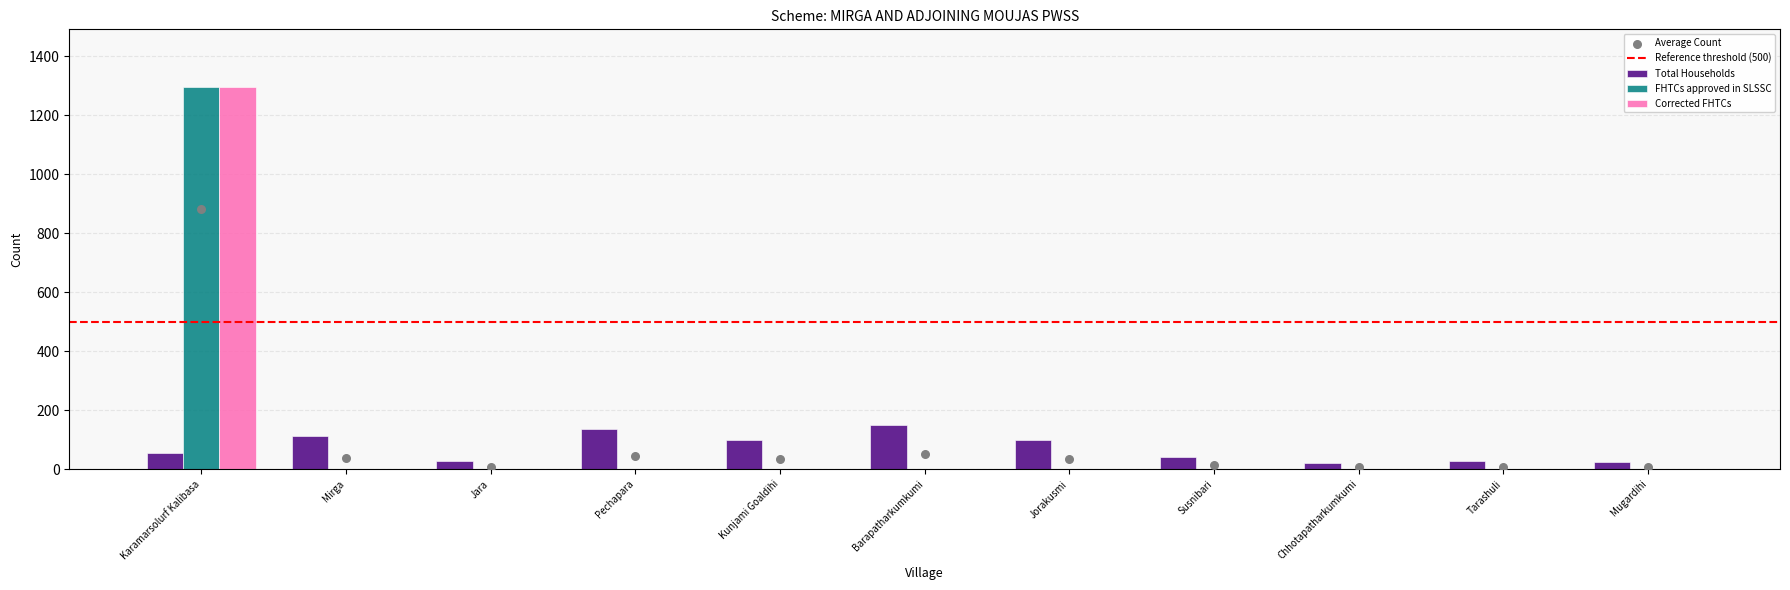

Is the value of Total Households at Mugardihi greater than the value of Corrected FHTCs at Mugardihi?

Yes